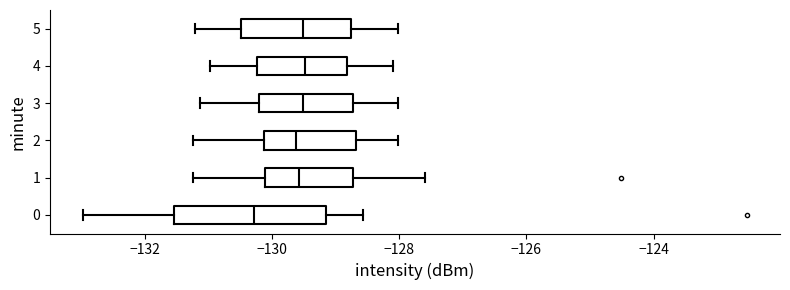

Where is the left edge of the box at y = 3 on the x-axis? The values are not printed on the chart, so give them approximately, as read against the axis.

-130.2